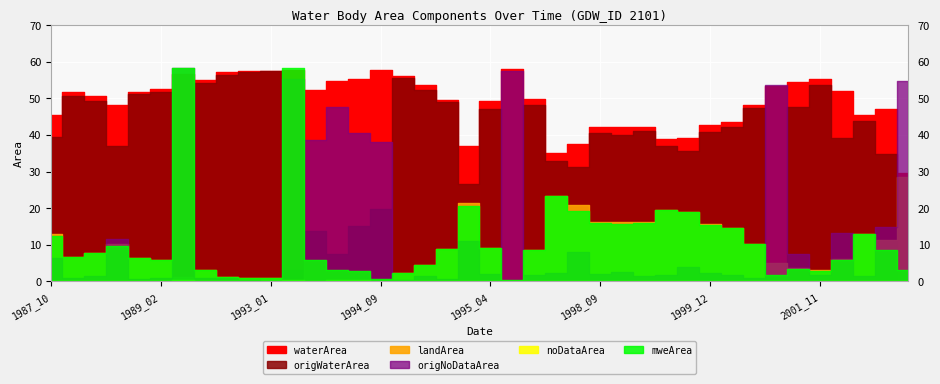

How many distinct data groups are displayed?

6